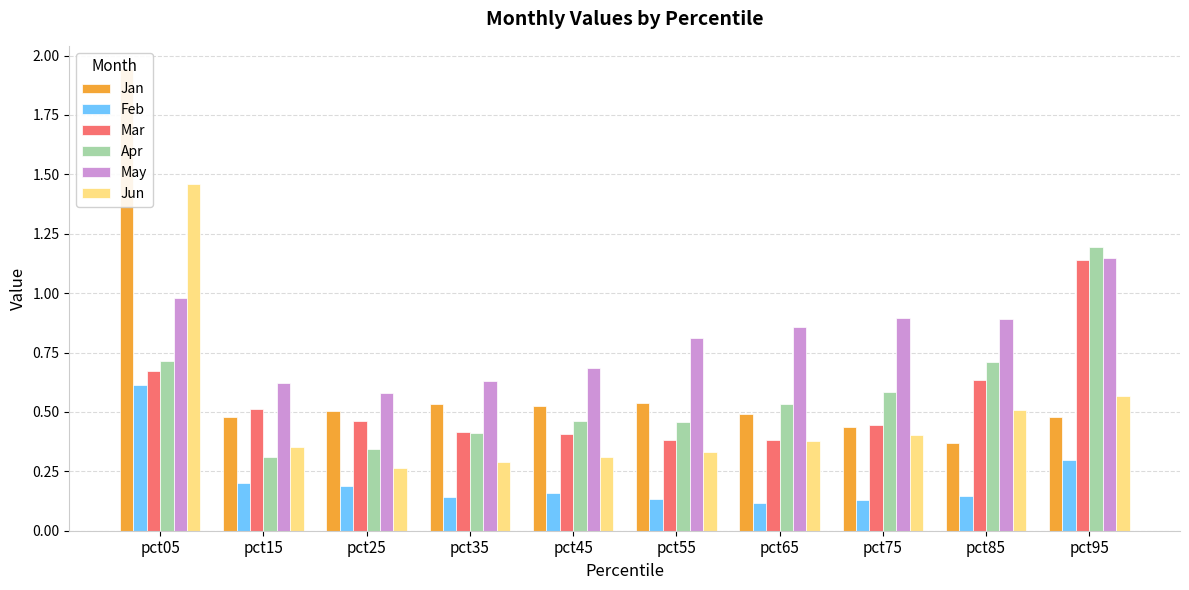

What is the difference between the maximum and second lowest values in the Apr series?

0.8